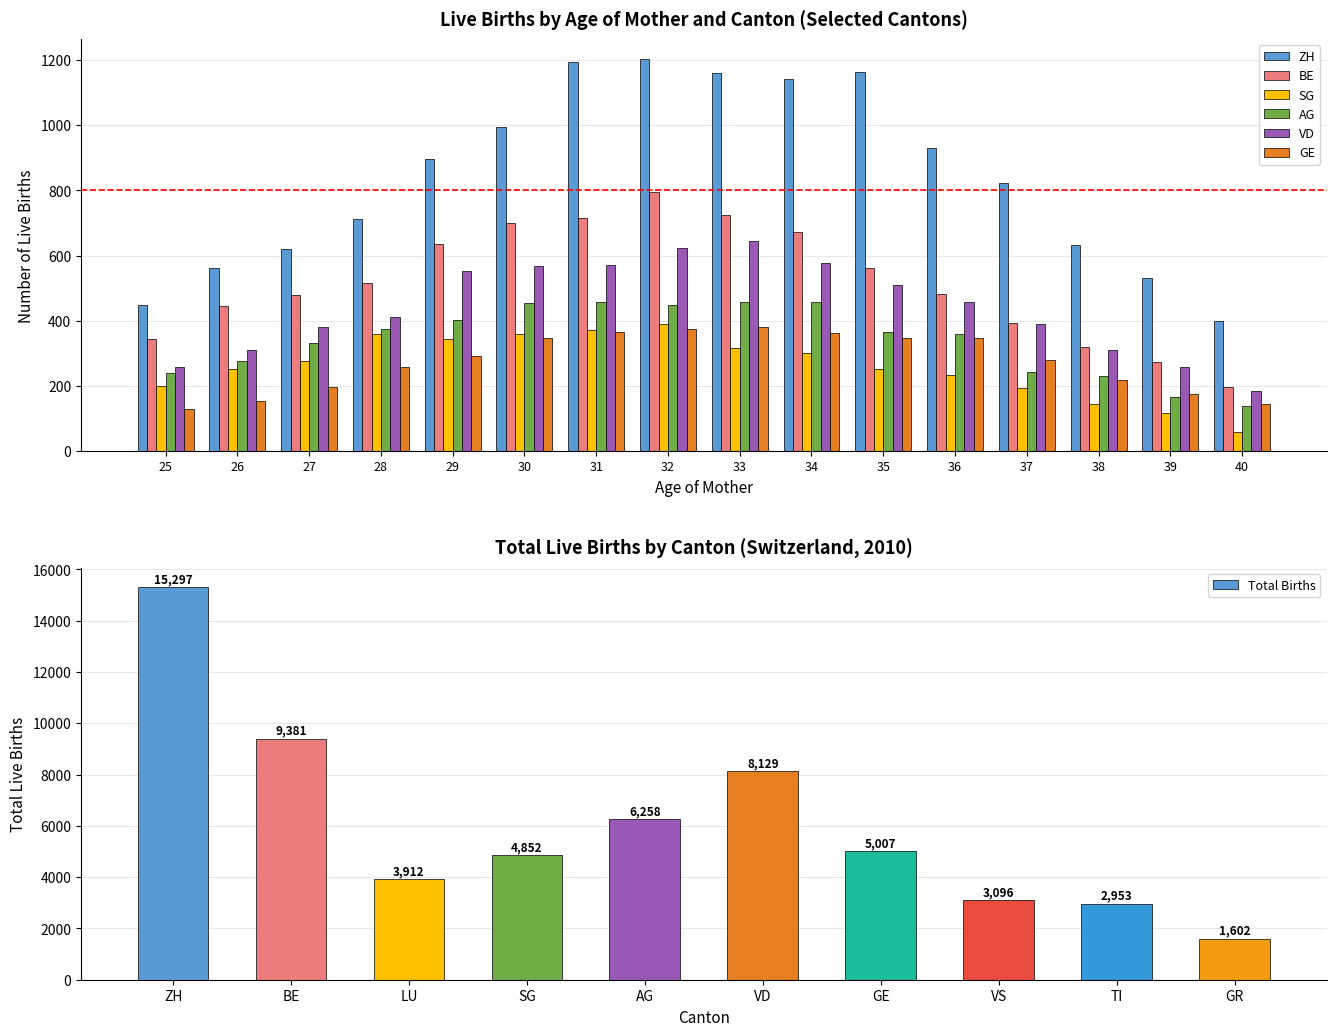

At which label does Total Births first exceed 5007?

ZH